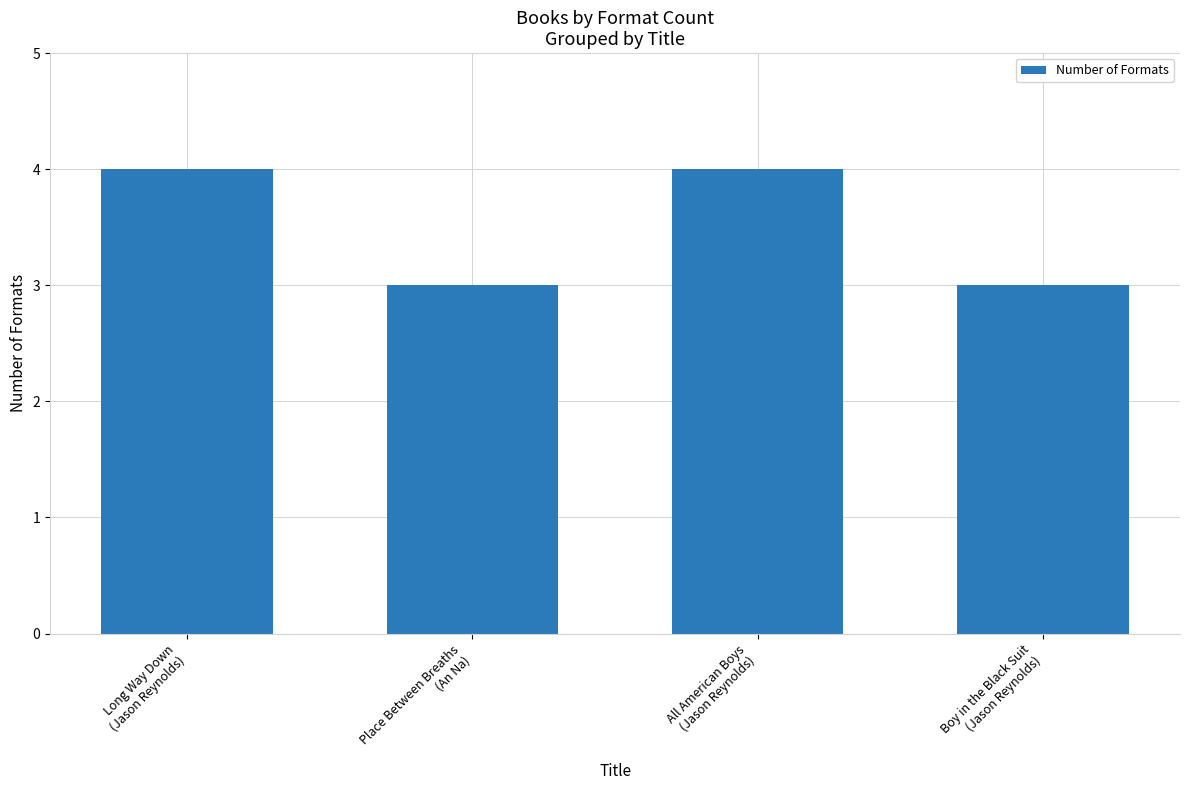

The chart shows a value of 4 at Long Way Down
(Jason Reynolds). True or false?

True